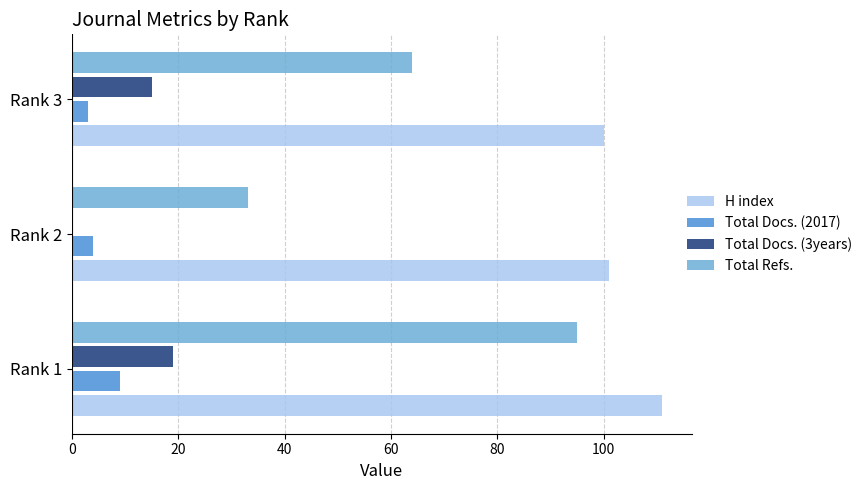

Which series has the largest total across all categories?

H index